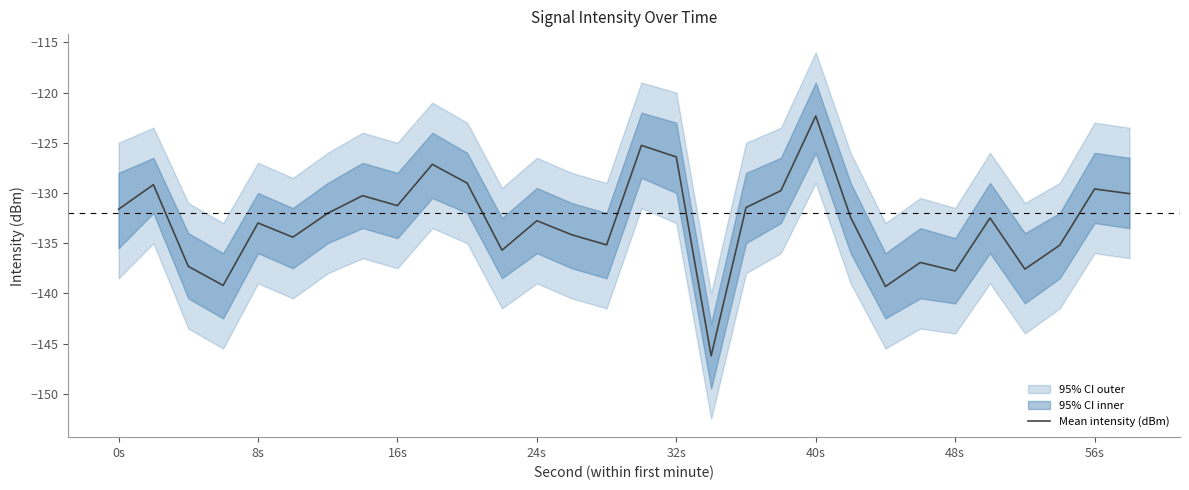

Is it true that Mean intensity (dBm) equals -137.8 at 48s?

True